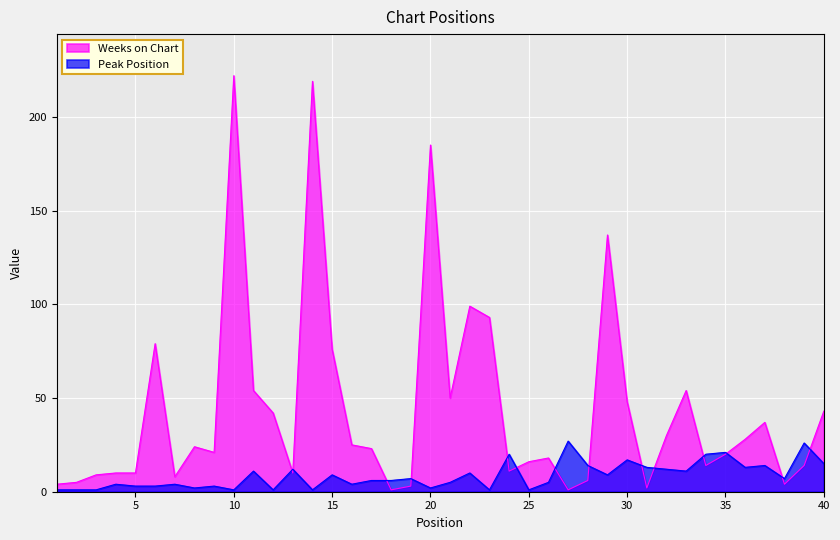

At which category does the chart reach its peak across all series?

10